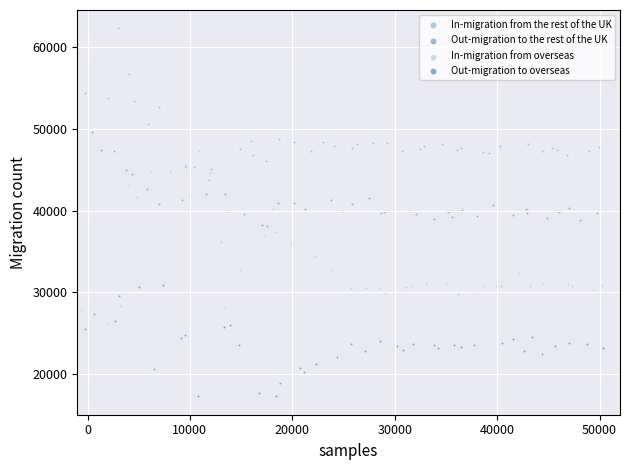

Which series contains the lowest Y value?

Out-migration to overseas